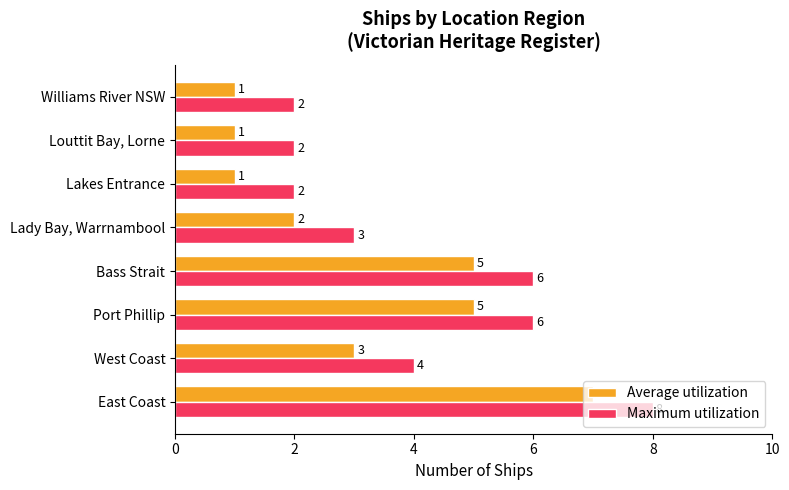

What is the difference between the second highest and second lowest values in the Maximum utilization series?

4